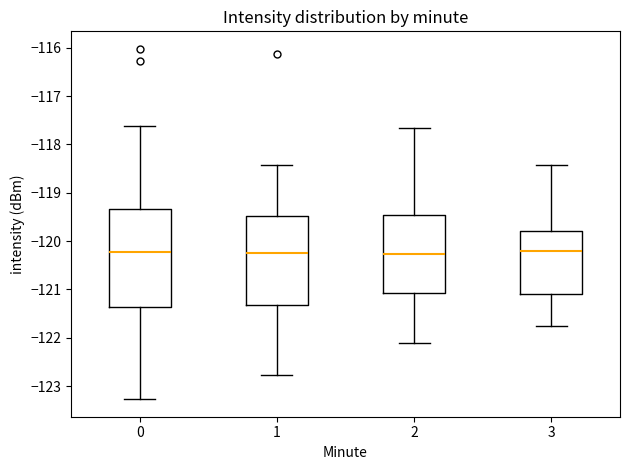

Reading left to right, read every box against the y-axis: the position of its median line, the range the box covers, and the ends of its whiskers. The values are not printed on the chart, so give them approximately, as read against the axis.

0: median -120.2, box -121.4 to -119.3, whiskers -123.3 to -117.6
1: median -120.2, box -121.3 to -119.5, whiskers -122.8 to -118.4
2: median -120.3, box -121.1 to -119.5, whiskers -122.1 to -117.7
3: median -120.2, box -121.1 to -119.8, whiskers -121.8 to -118.4